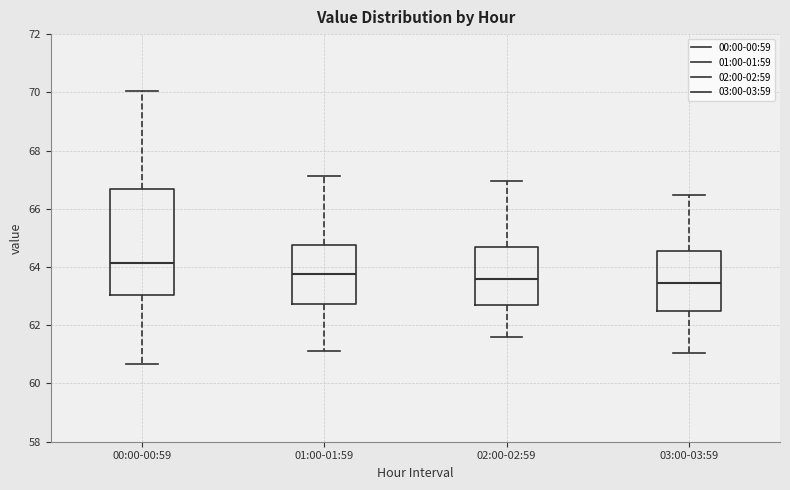

Reading left to right, transcribe this box plot: for each box, give where its median line is, the range the box spans, and where its two whiskers end, as read against the y-axis. The values are not printed on the chart, so give them approximately, as read against the axis.

00:00-00:59: median 64.2, box 63.0 to 66.6, whiskers 60.6 to 70.0
01:00-01:59: median 63.8, box 62.8 to 64.8, whiskers 61.2 to 67.2
02:00-02:59: median 63.6, box 62.8 to 64.6, whiskers 61.6 to 67.0
03:00-03:59: median 63.4, box 62.4 to 64.6, whiskers 61.0 to 66.4